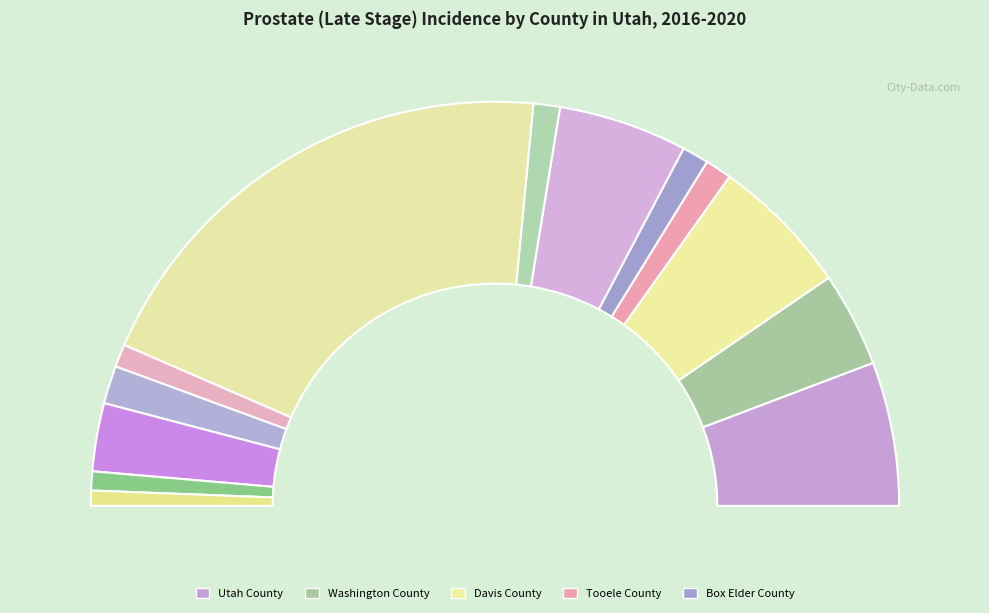

Which category has the biggest portion of the pie?

Salt Lake County